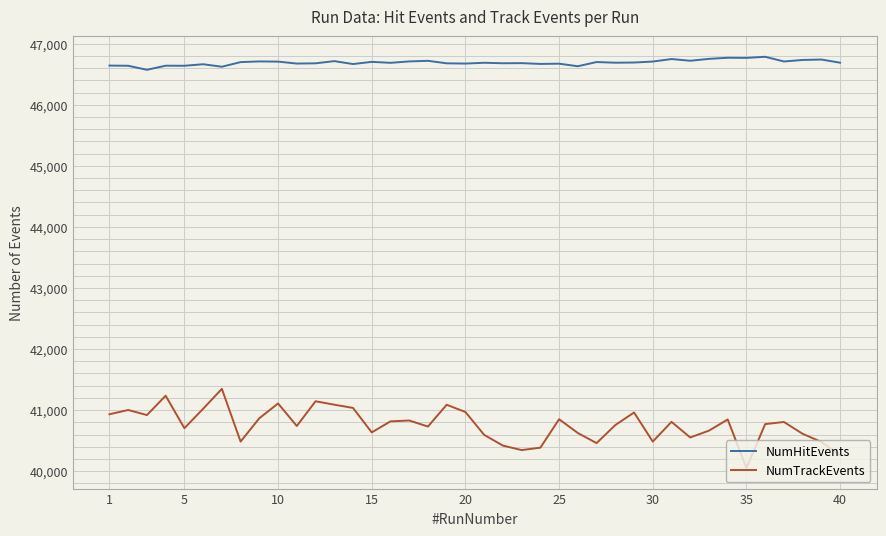

What is the minimum value for NumHitEvents?

46572